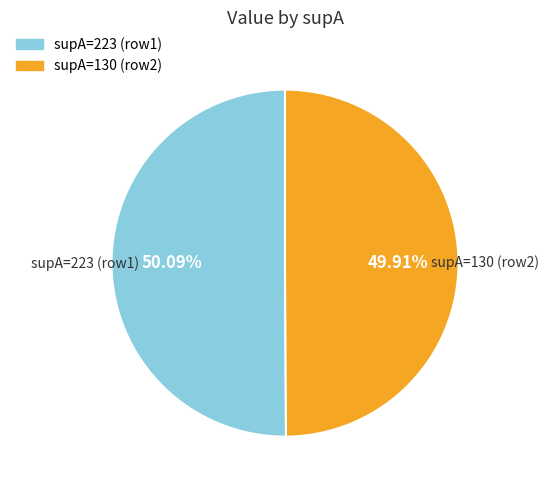

Count the number of slices in the pie.

2